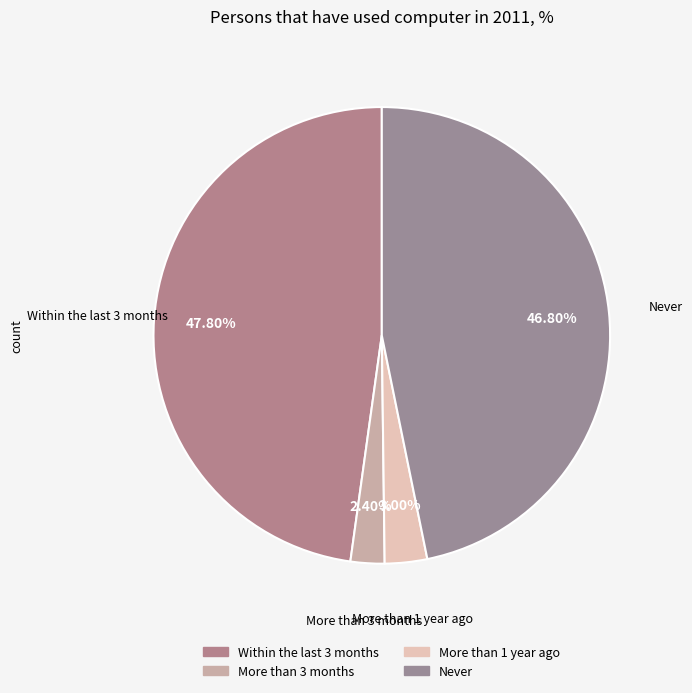

What percentage is the More than 1 year ago slice, to the nearest percent?

3%